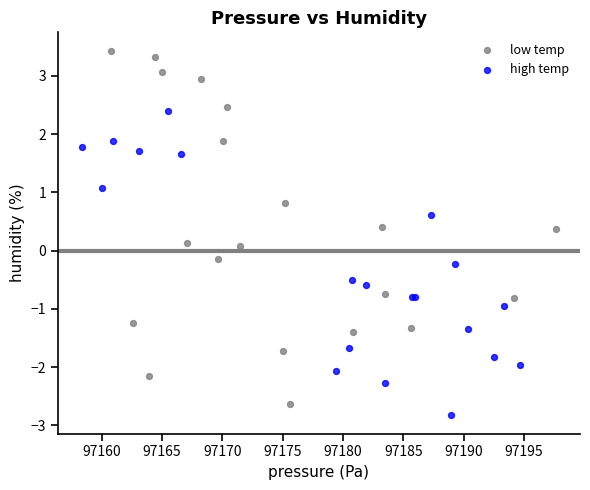

Which series has the widest spread of Y values?

low temp